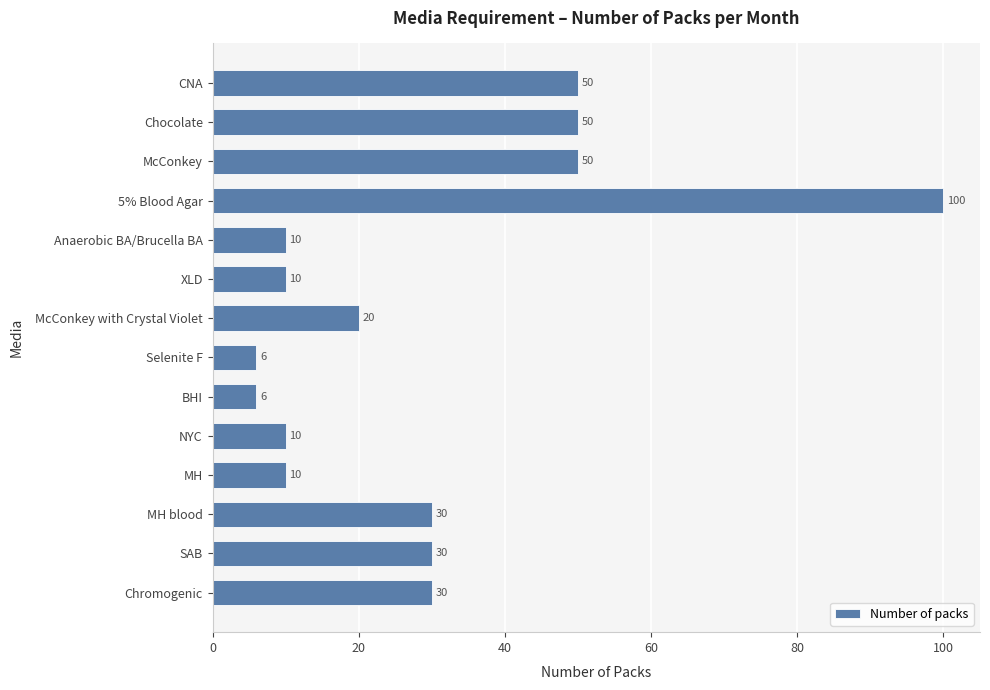

Does the chart contain stacked bars?

No